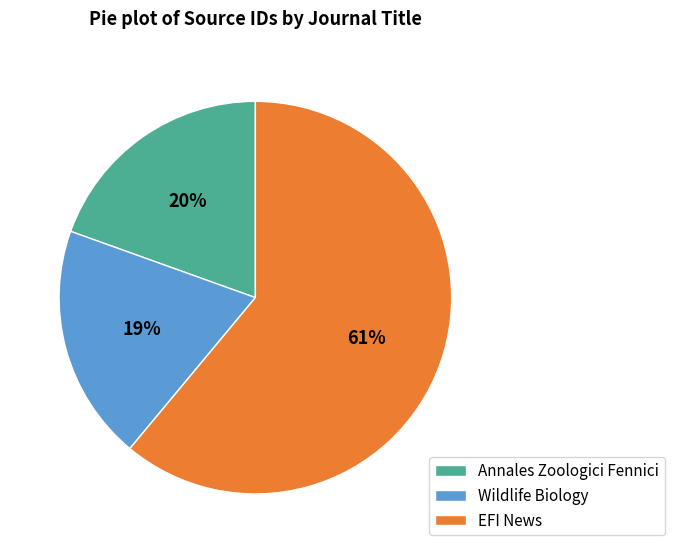

Is Wildlife Biology the majority of the pie?

No